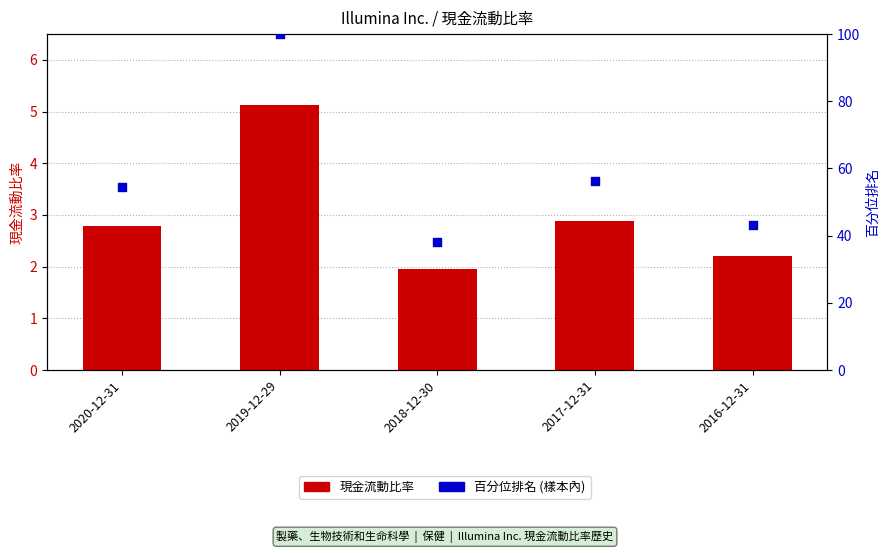

Which series has the widest spread of Y values?

百分位排名